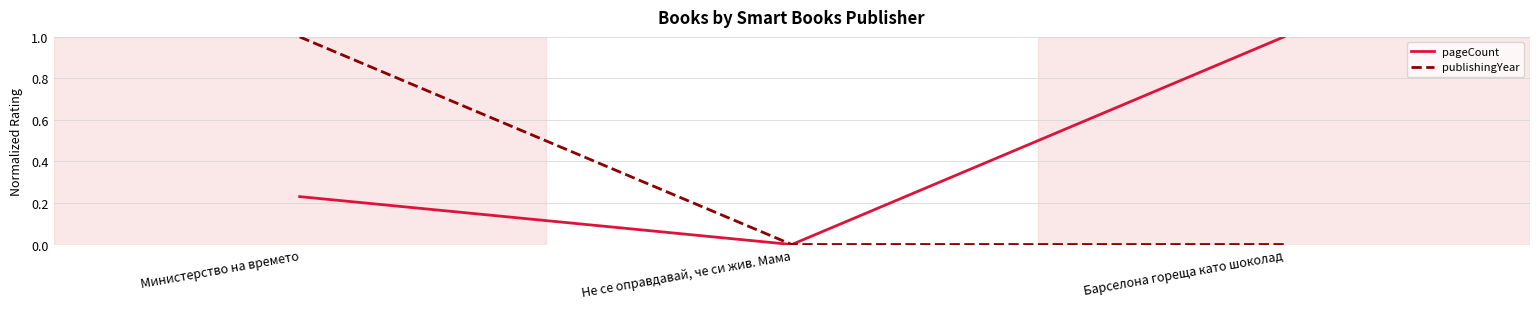

Rank the series at Министерство на времето from highest to lowest value.

publishingYear, pageCount